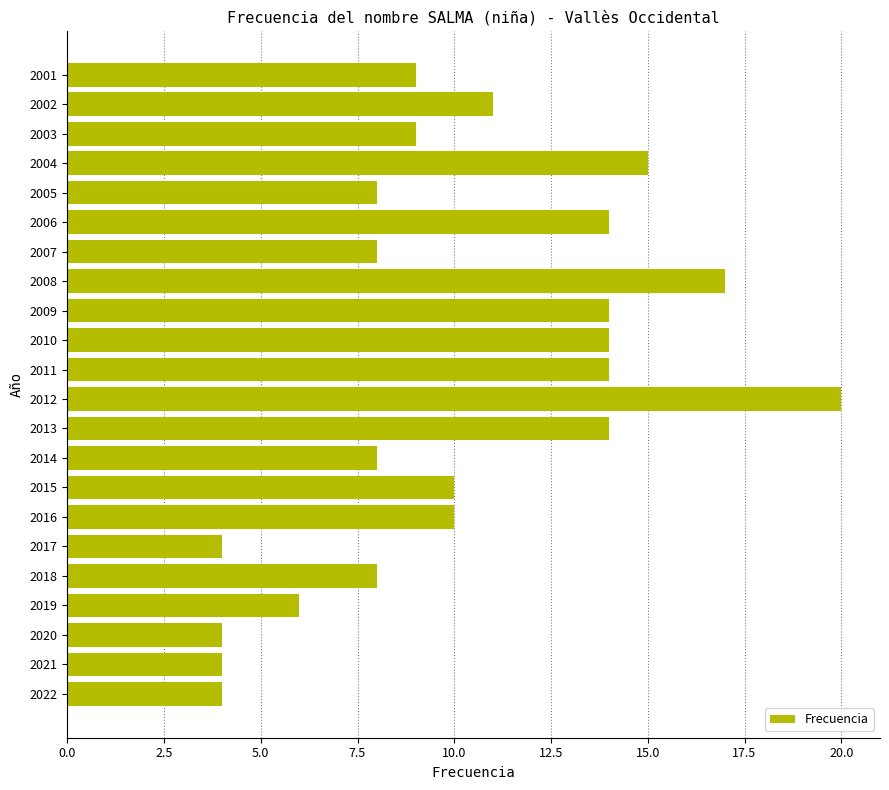

What is the greatest value displayed?

20